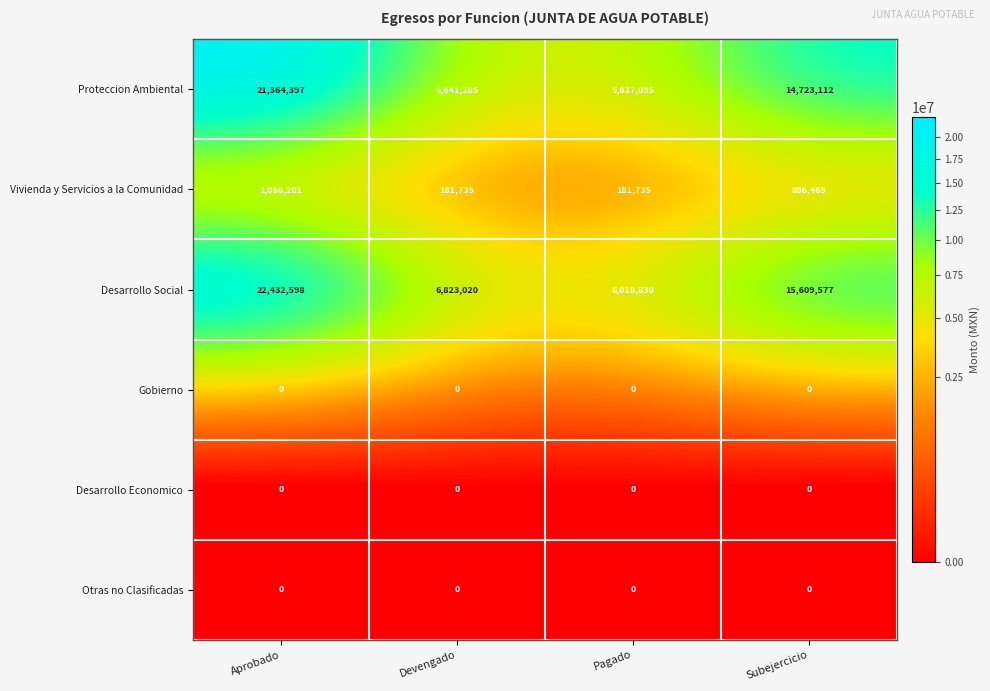

Which series has the largest range (max minus min)?

Desarrollo Social